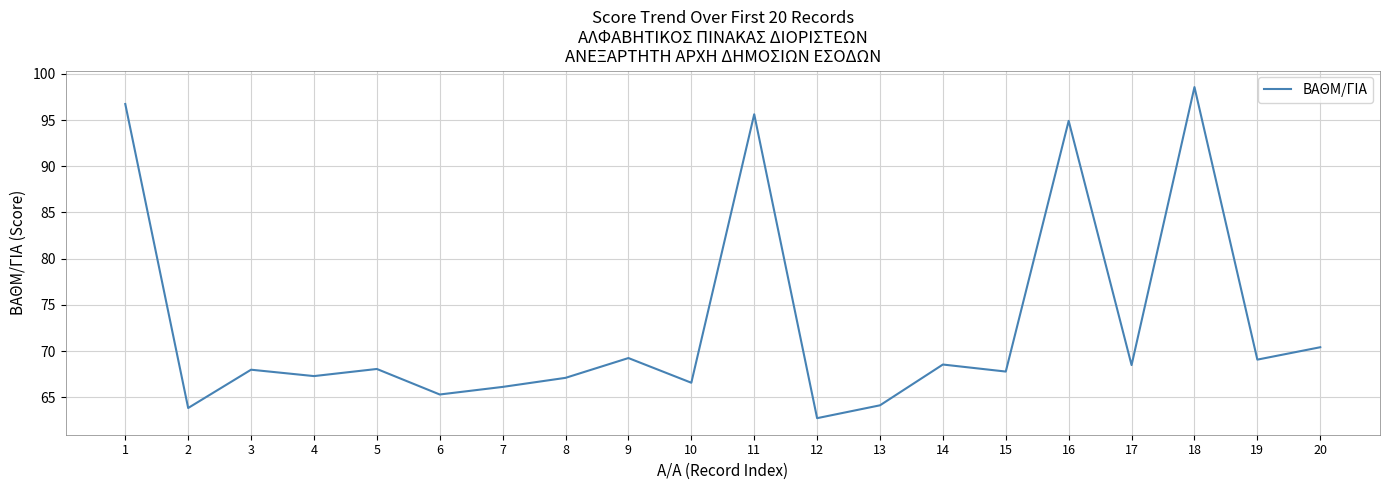

Is it true that the value at 19 is 92.9?

False